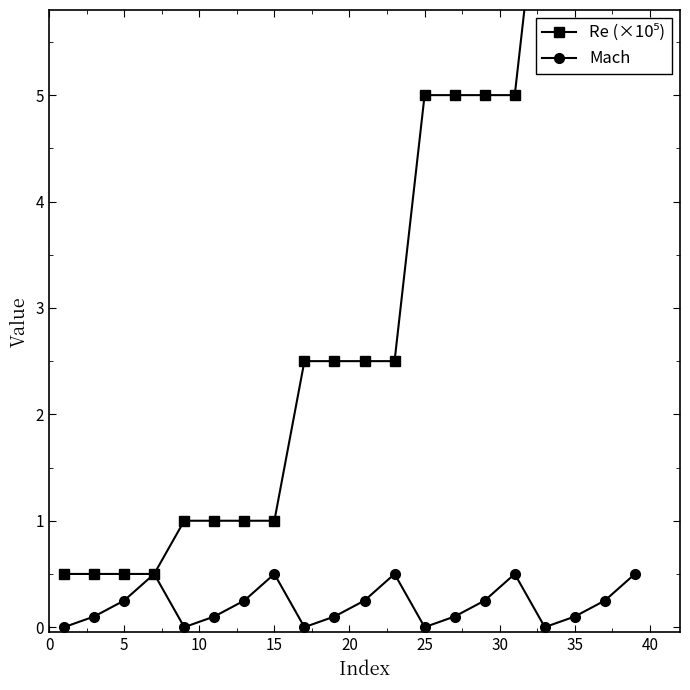

How many interior local peaks does the Mach series have?

4